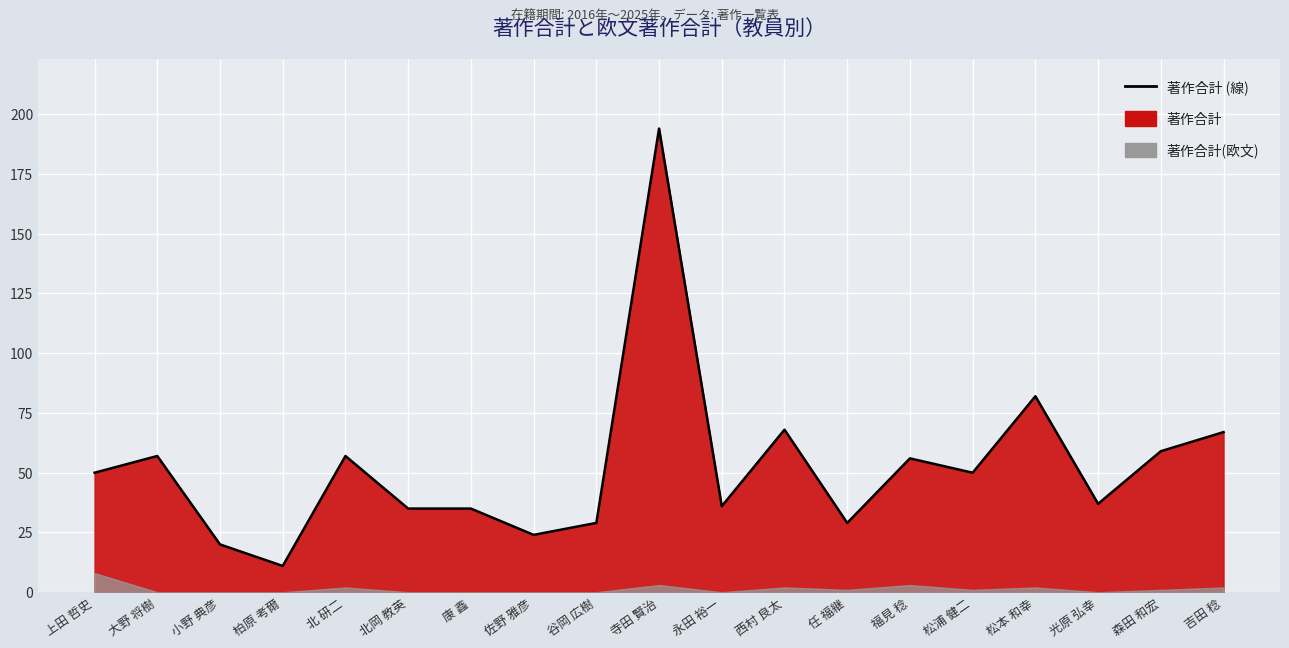

List the labels in order of value, smallest first.

柏原 考爾, 小野 典彦, 佐野 雅彦, 谷岡 広樹, 任 福継, 北岡 教英, 康 鑫, 永田 裕一, 光原 弘幸, 上田 哲史, 松浦 健二, 福見 稔, 大野 将樹, 北 研二, 森田 和宏, 吉田 稔, 西村 良太, 松本 和幸, 寺田 賢治